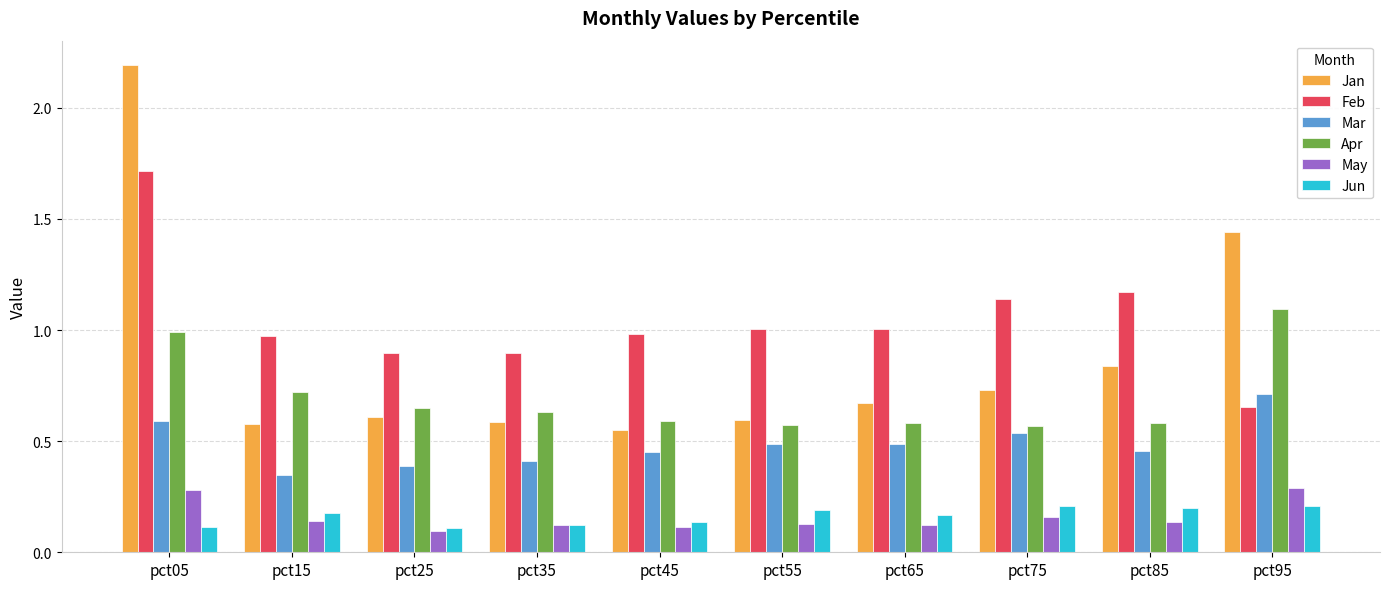

How many series are shown in this chart?

6